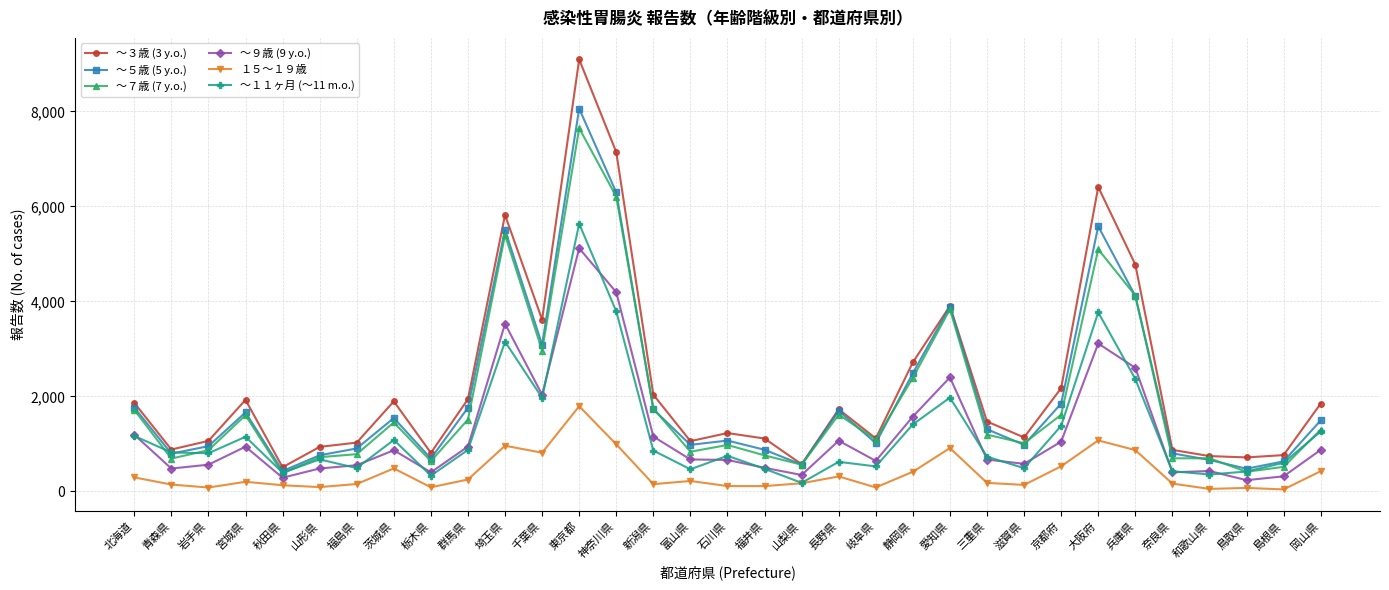

What is the label of the 19th point from the left?

山梨県